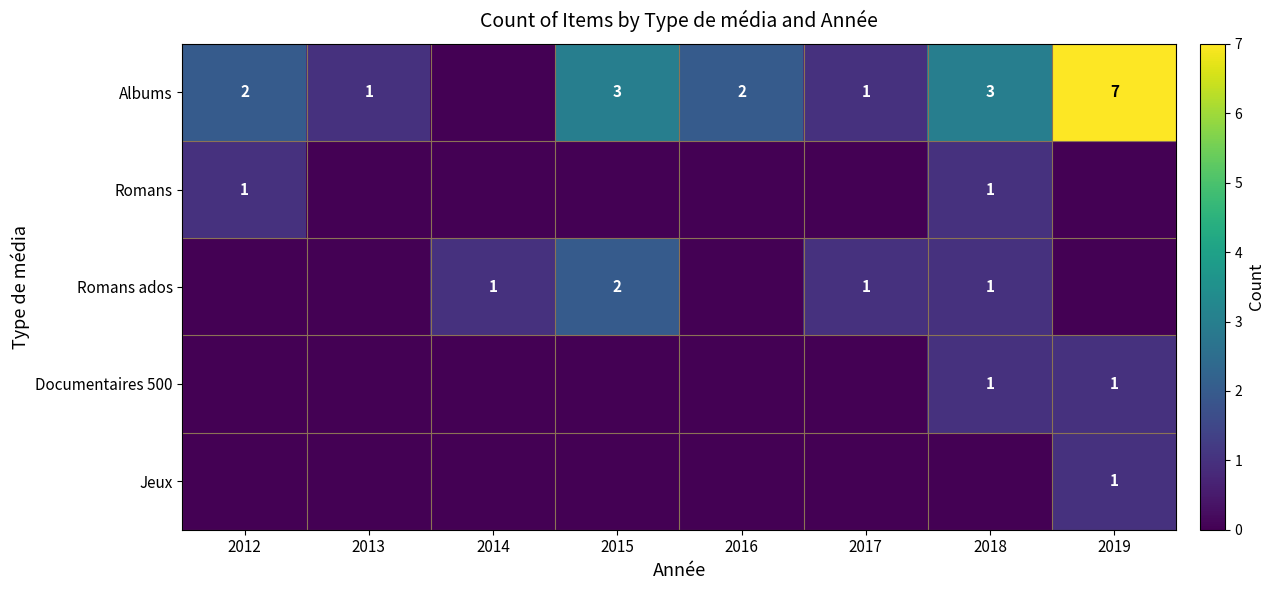

True or false: Albums has a value of 3 at 2015.

True